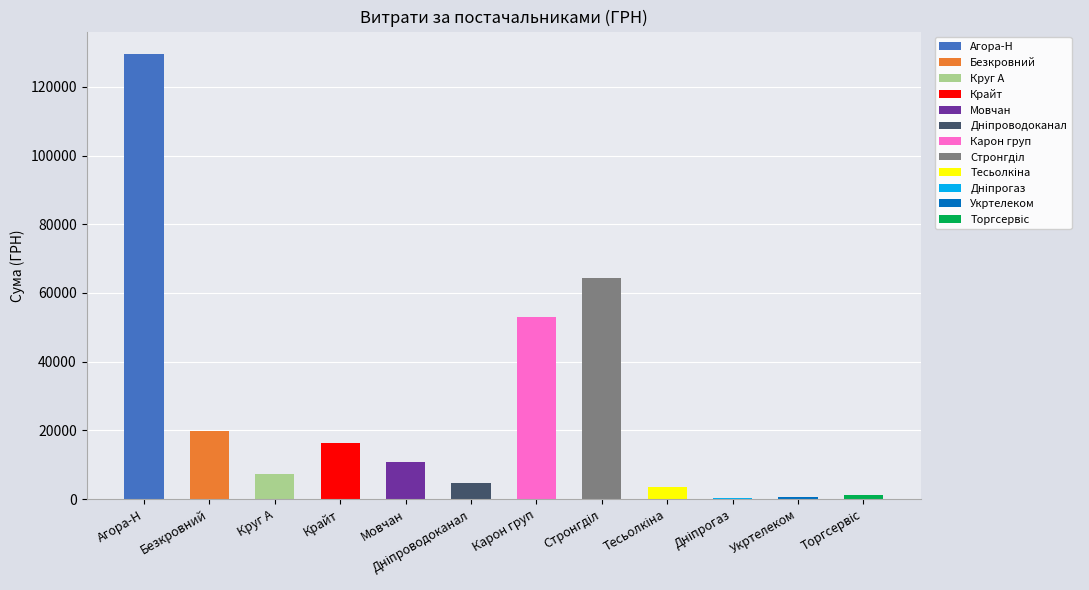

Are the bars horizontal?

No